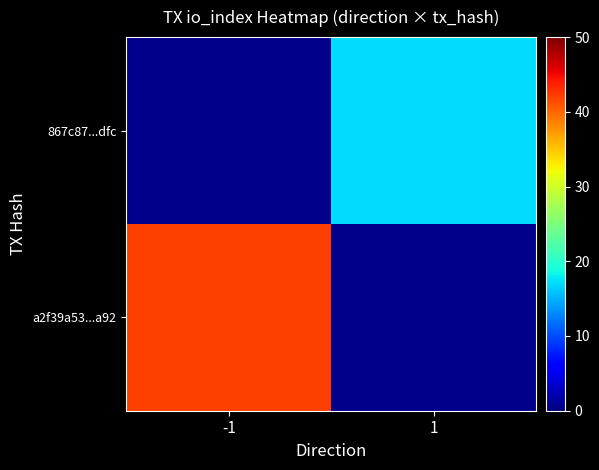

Is the value of a2f39a53...a92 at -1 greater than the value of 867c87...dfc at -1?

No